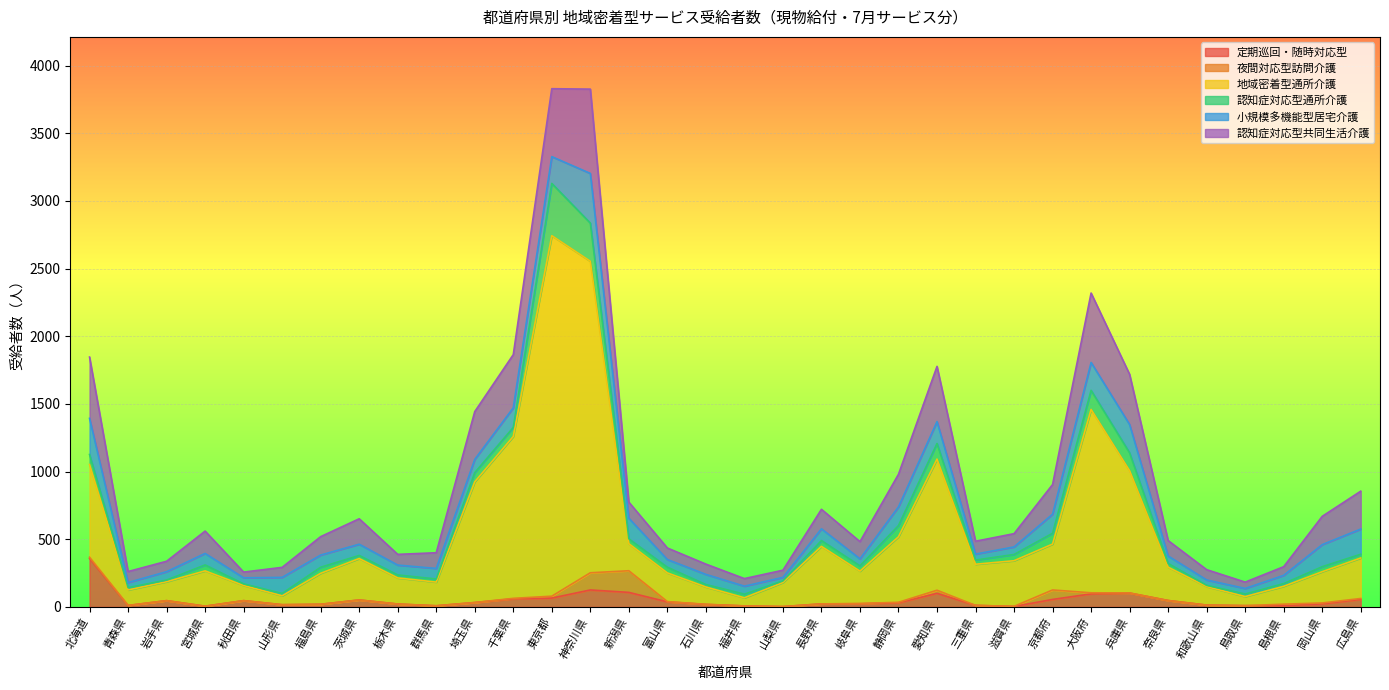

Reading left to right, transcribe all the data shown in this chart.

定期巡回・随時対応型: 358	10	46	5	46	16	19	51	21	8	32	59	65	125	107	37	18	7	2	22	23	30	100	11	3	55	96	102	47	13	9	9	22	55
夜間対応型訪問介護: 9	1	0	0	0	0	0	0	0	0	0	4	14	127	160	2	1	0	0	0	2	4	23	0	1	70	8	1	0	0	0	11	7	7
地域密着型通所介護: 685	114	140	261	112	66	229	306	193	175	892	1196	2664	2302	200	212	128	60	178	425	239	484	969	304	337	339	1355	903	246	137	67	132	231	299
認知症対応型通所介護: 74	17	12	44	12	17	45	23	22	23	68	67	386	282	36	42	18	27	12	43	39	83	115	31	46	80	141	132	28	9	19	20	37	28
小規模多機能型居宅介護: 267	38	62	85	45	119	90	83	73	78	98	145	198	367	152	57	75	59	26	87	52	138	162	44	56	141	206	209	55	40	41	61	163	186
認知症対応型共同生活介護: 453	81	77	165	42	74	136	188	79	116	353	393	502	623	119	85	76	56	53	144	127	241	408	95	98	219	513	371	114	76	47	64	209	280